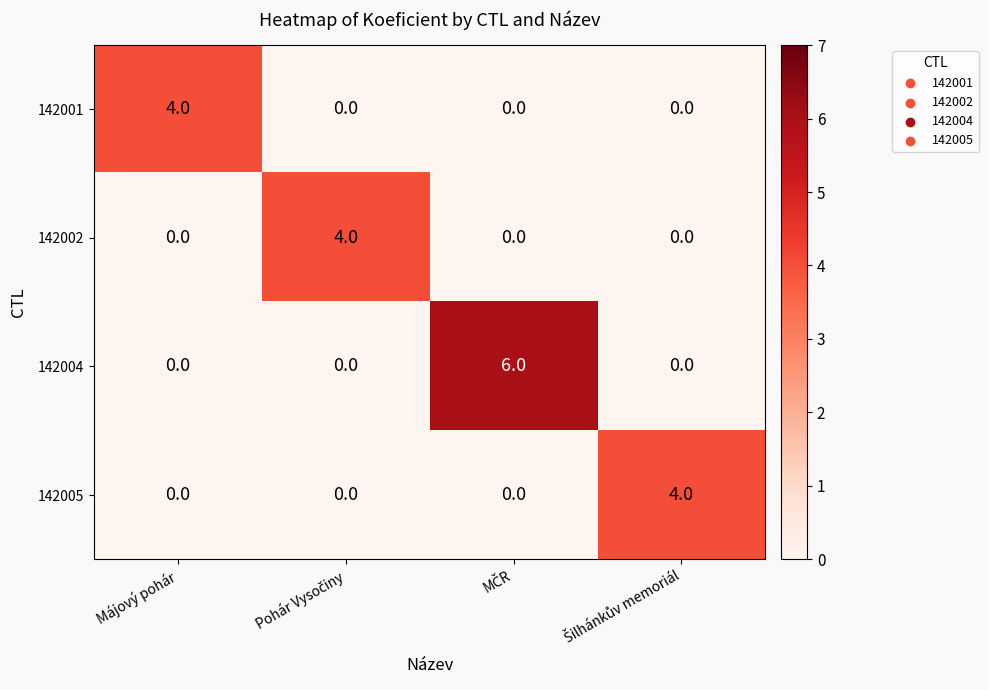

How many categories are shown in the chart?

4